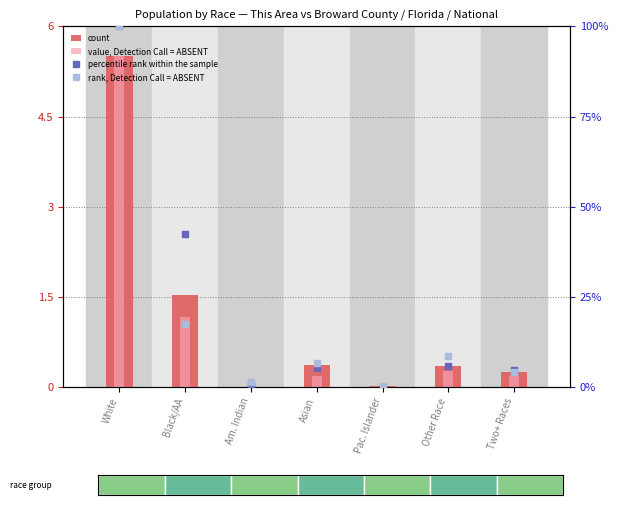

What are all the series names shown in the legend?

count, value, Detection Call = ABSENT, percentile rank within the sample, rank, Detection Call = ABSENT